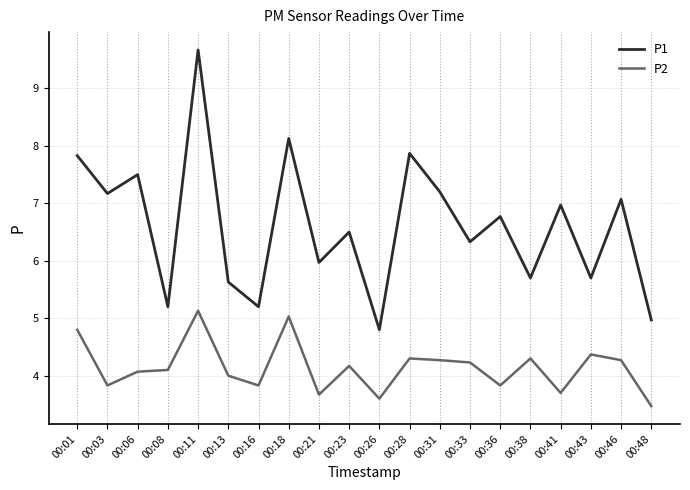

Reading left to right, what are all the values shown in this chart?

P1: 7.8	7.2	7.5	5.2	9.7	5.6	5.2	8.1	6.0	6.5	4.8	7.9	7.2	6.3	6.8	5.7	7.0	5.7	7.1	5.0
P2: 4.8	3.8	4.1	4.1	5.1	4.0	3.8	5.0	3.7	4.2	3.6	4.3	4.3	4.2	3.8	4.3	3.7	4.4	4.3	3.5